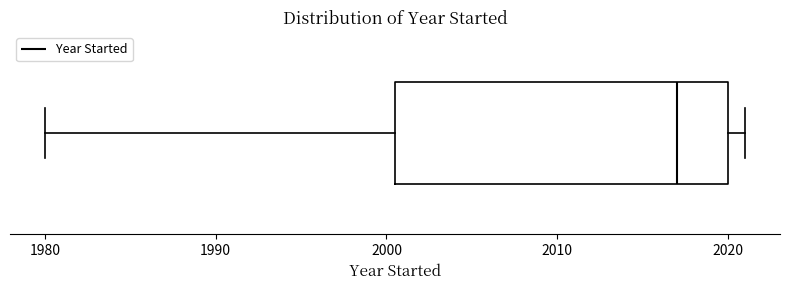

Transcribe this box plot: give where the median line is, the range the box spans, and where the two whiskers end, as read against the x-axis. The values are not printed on the chart, so give them approximately, as read against the axis.

median 2017, box 2001 to 2020, whiskers 1980 to 2021